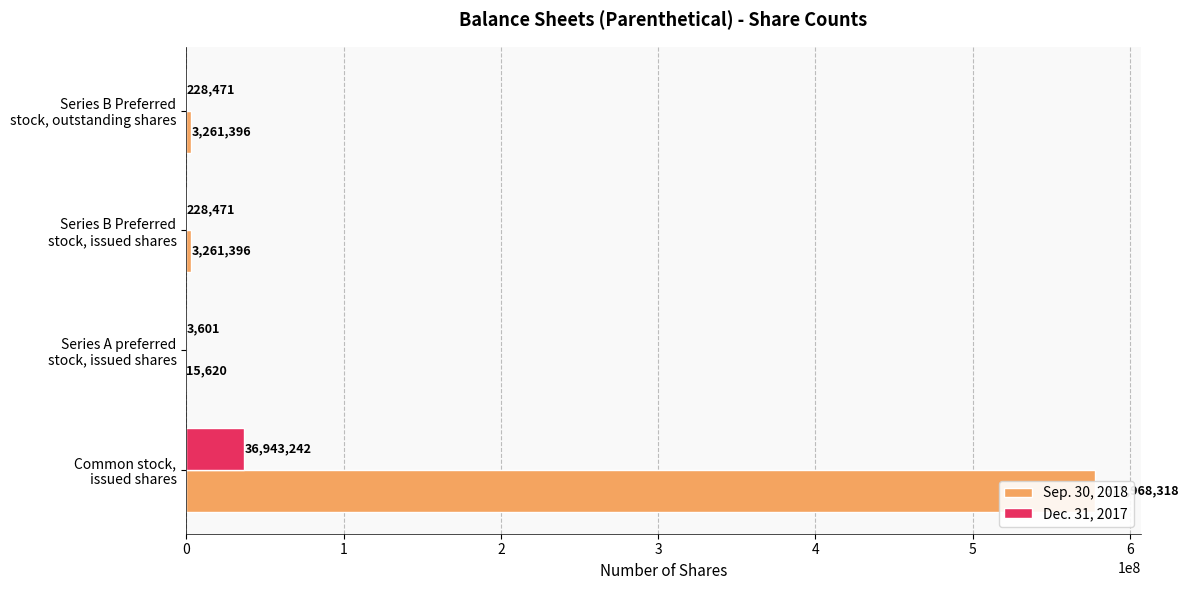

Reading left to right, list all the values displayed in this chart.

Sep. 30, 2018: 577968318	15620	3261396	3261396
Dec. 31, 2017: 36943242	3601	228471	228471